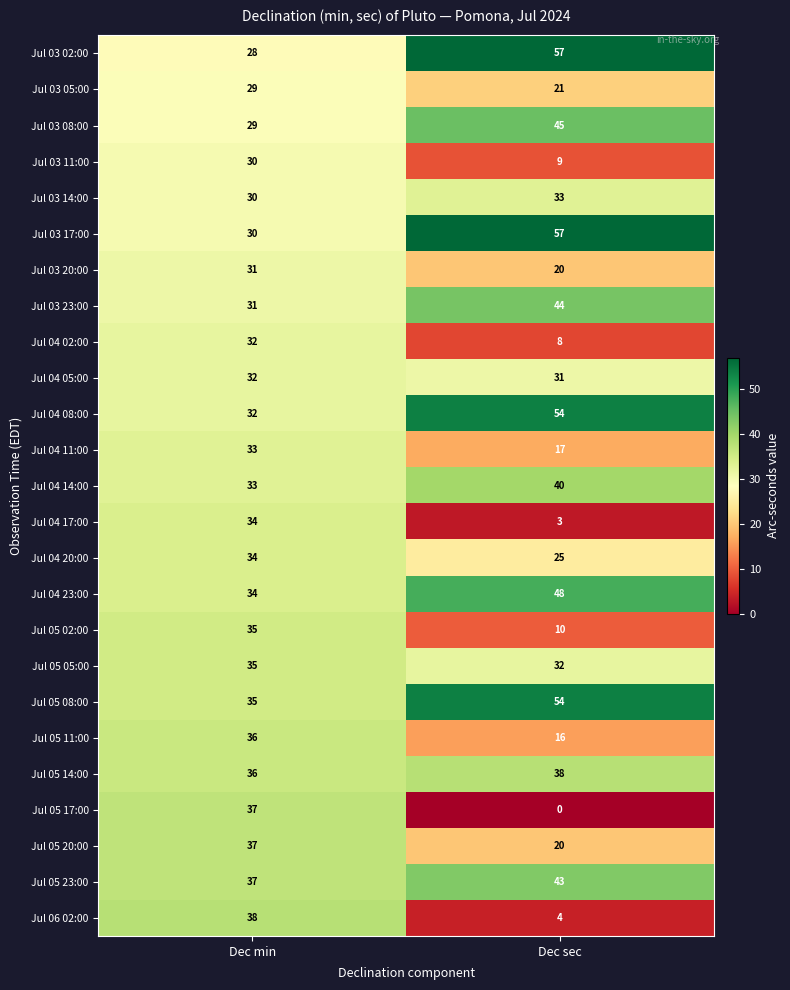

What is the difference between the highest and lowest values at Dec sec?

57